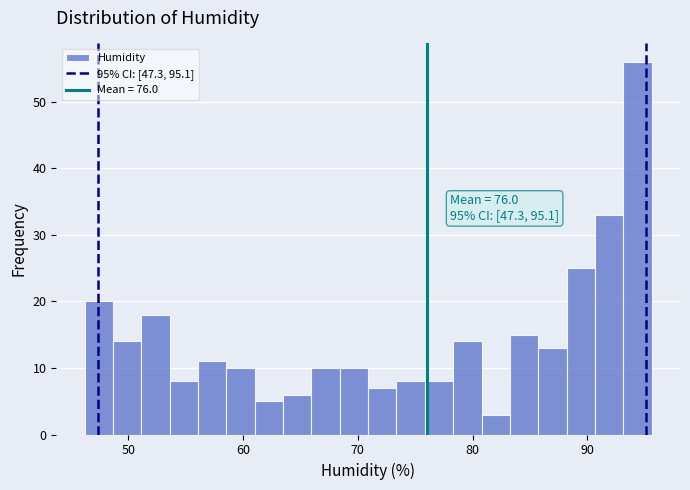

Around what value on the x-axis is the tallest bar? Give the approximate position of its centre, as read against the axis.

94